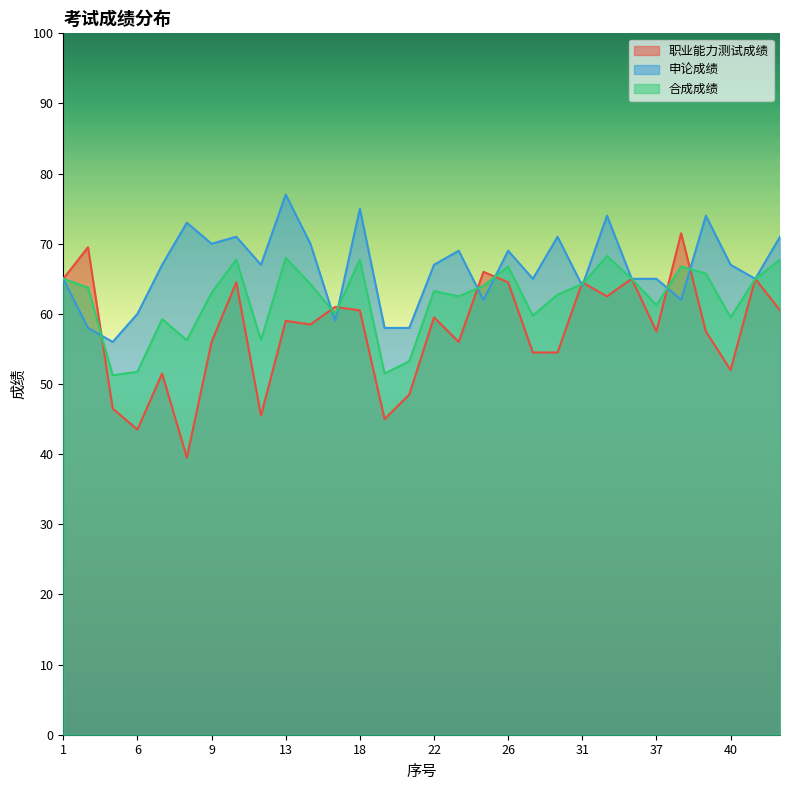

How many lines are shown in the chart?

3